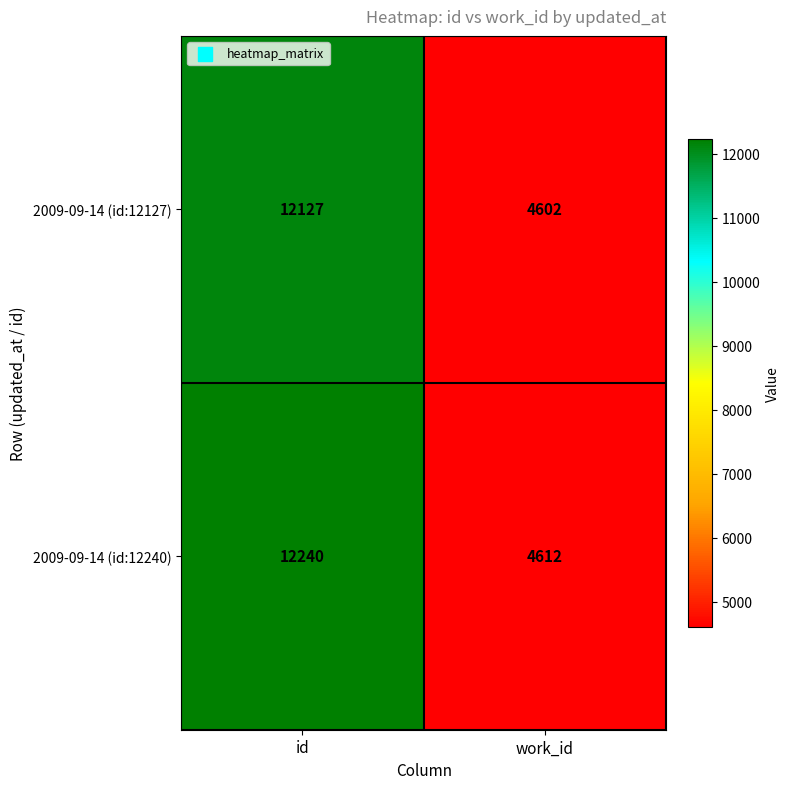

Rank the series by their average value, from lowest to highest.

2009-09-14 (id:12127), 2009-09-14 (id:12240)